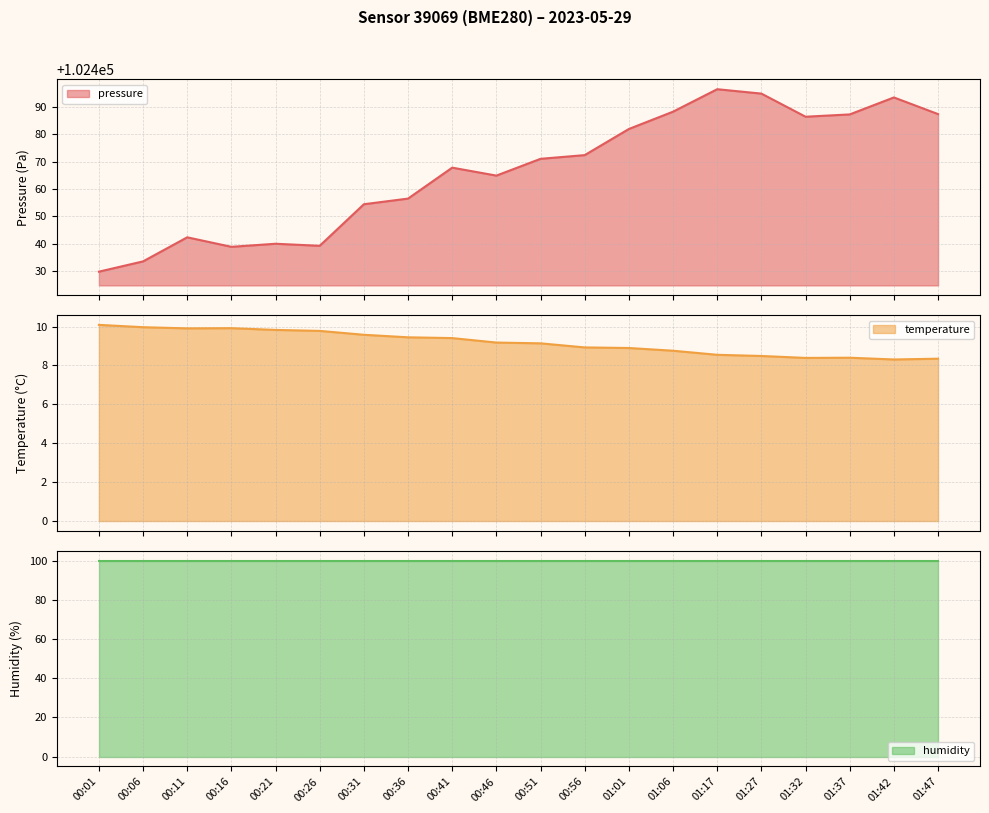

What is the maximum value for pressure?

102496.4